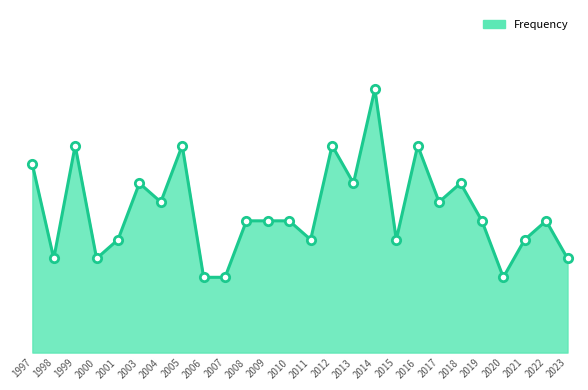

True or false: the data shows 3 at 2023.

False